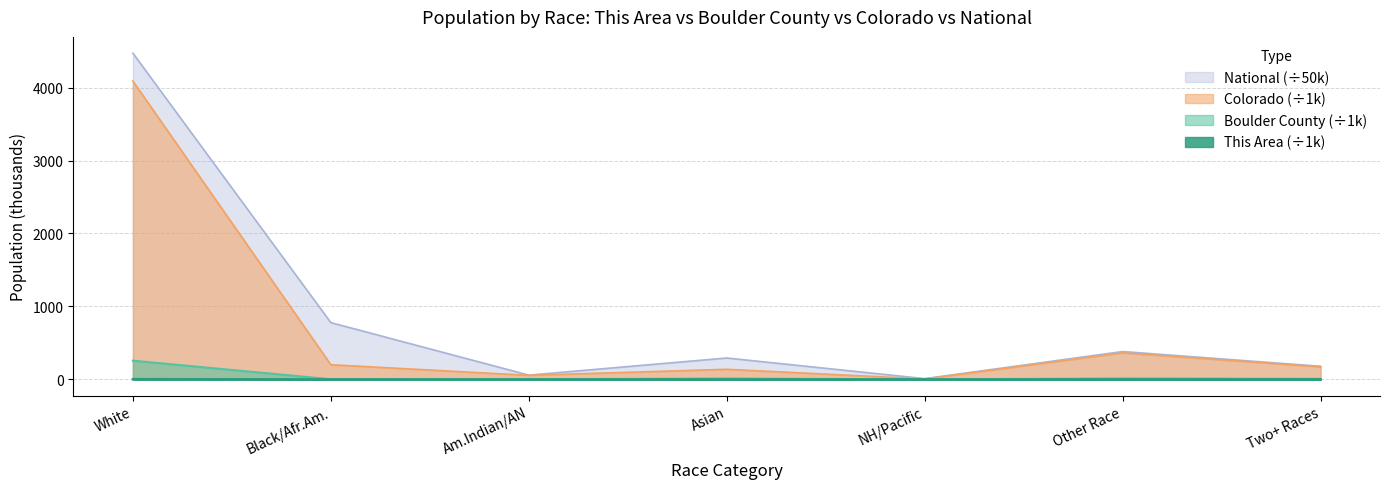

The Boulder County series shows 7.9 at Two+ Races. True or false?

True